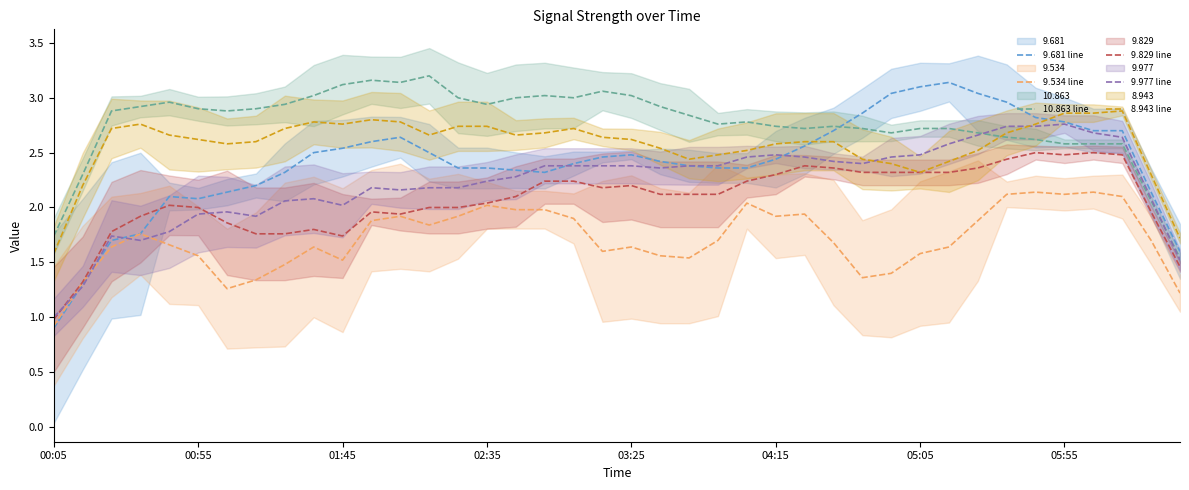

Which series has the widest spread of values?

9.681 line